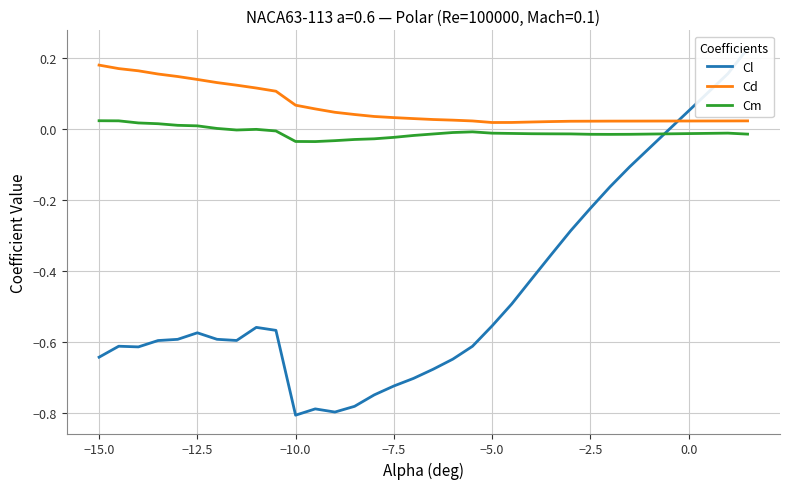

What are all the series names shown in the legend?

Cl, Cd, Cm